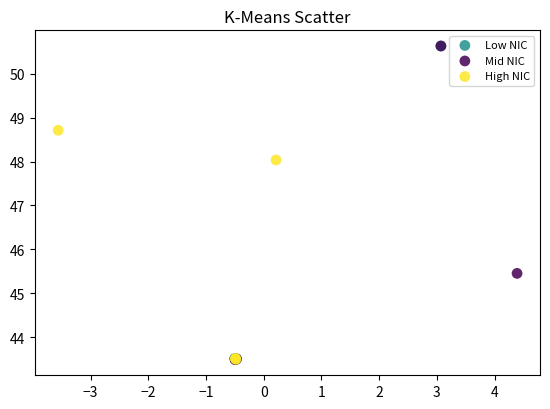

What are all the series names shown in the legend?

Low NIC, Mid NIC, High NIC